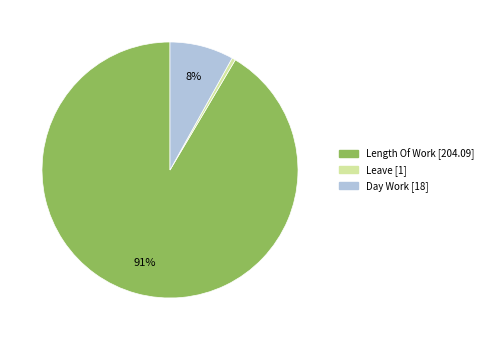

To the nearest percent, what is the average slice percentage?

33%